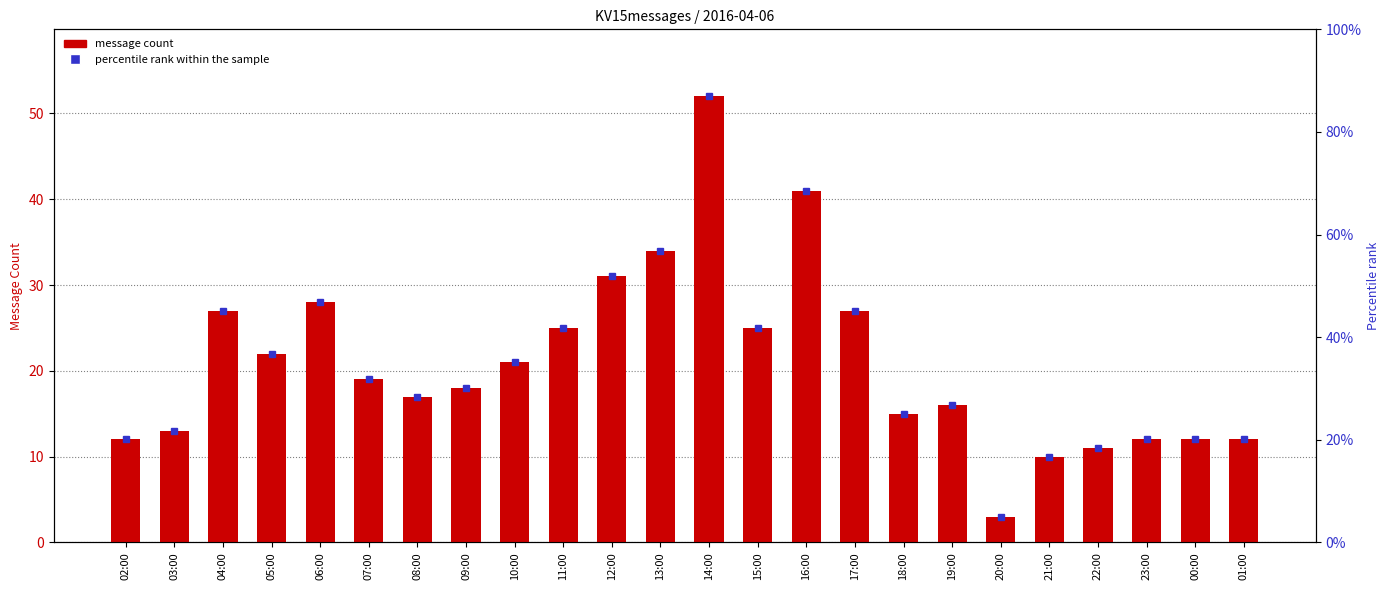

True or false: the data shows 22 at 05:00.

True